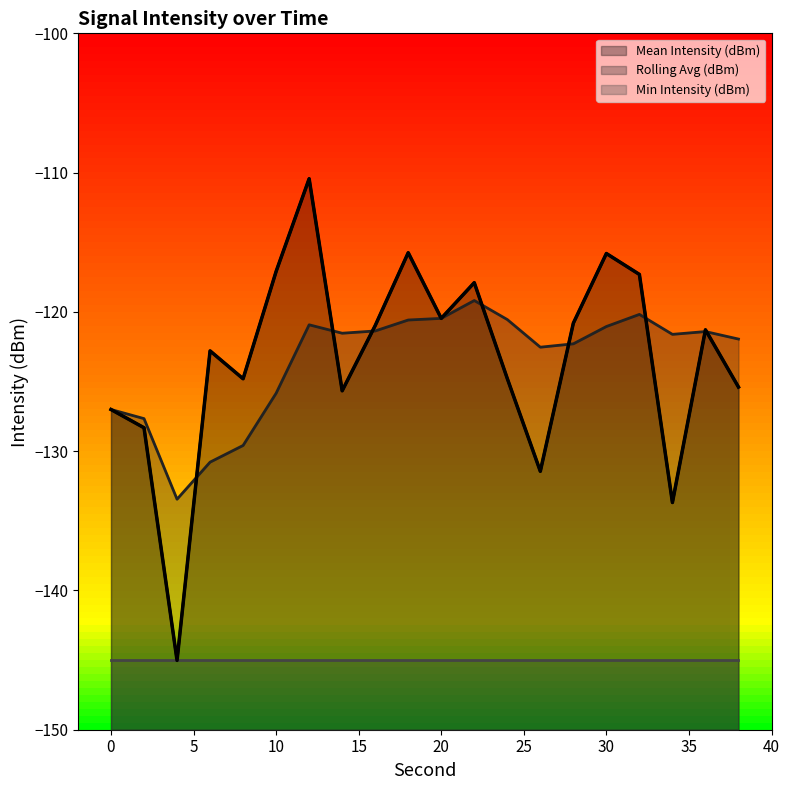

Rank the series by their maximum value, from lowest to highest.

Min Intensity (dBm), Rolling Avg (dBm), Mean Intensity (dBm)